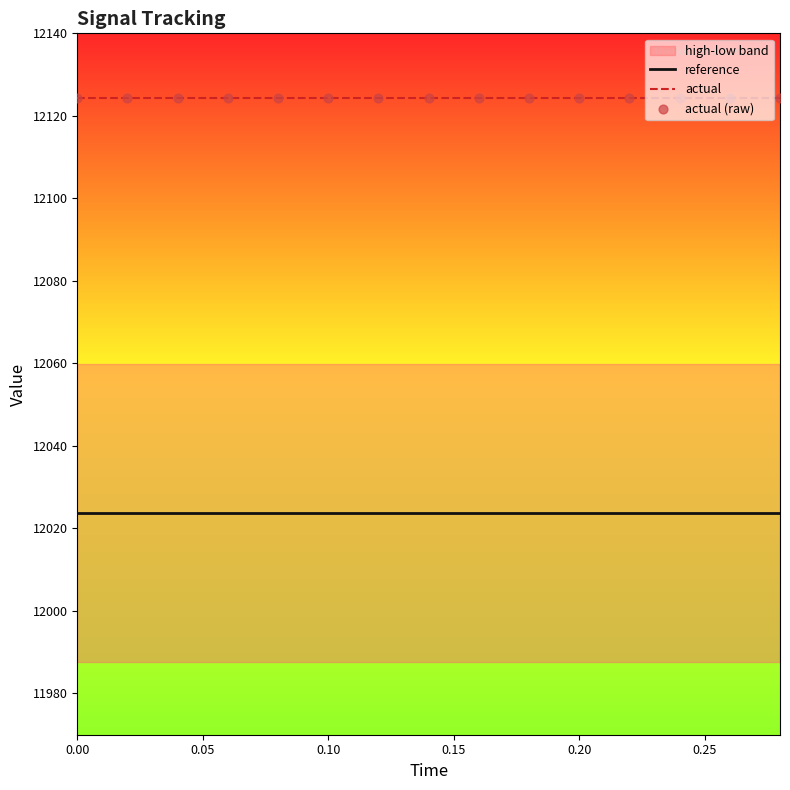

Which series has the largest total across all categories?

actual